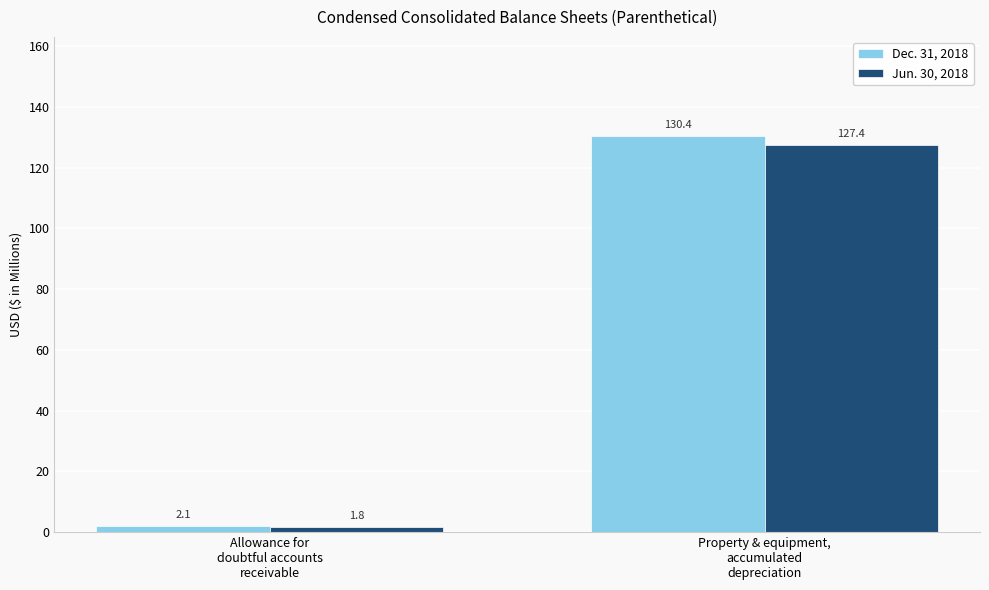

Reading right to left, list all the values displayed in this chart.

Dec. 31, 2018: Property & equipment,
accumulated
depreciation=130.4	Allowance for
doubtful accounts
receivable=2.1
Jun. 30, 2018: Property & equipment,
accumulated
depreciation=127.4	Allowance for
doubtful accounts
receivable=1.8